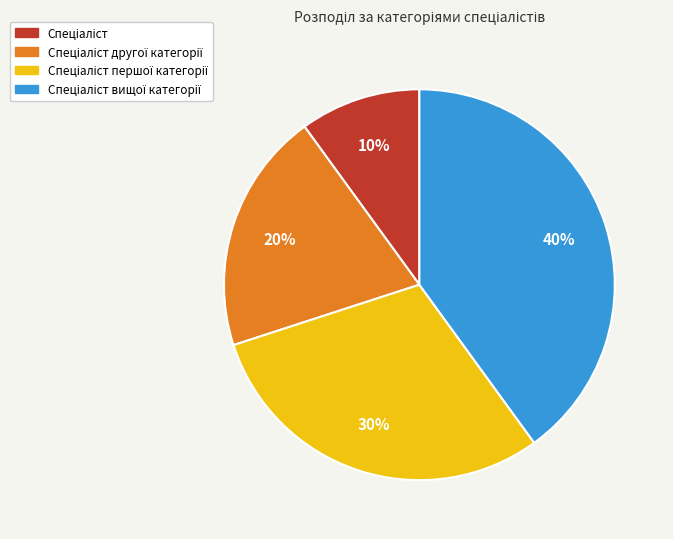

To the nearest percent, what is the average slice percentage?

25%